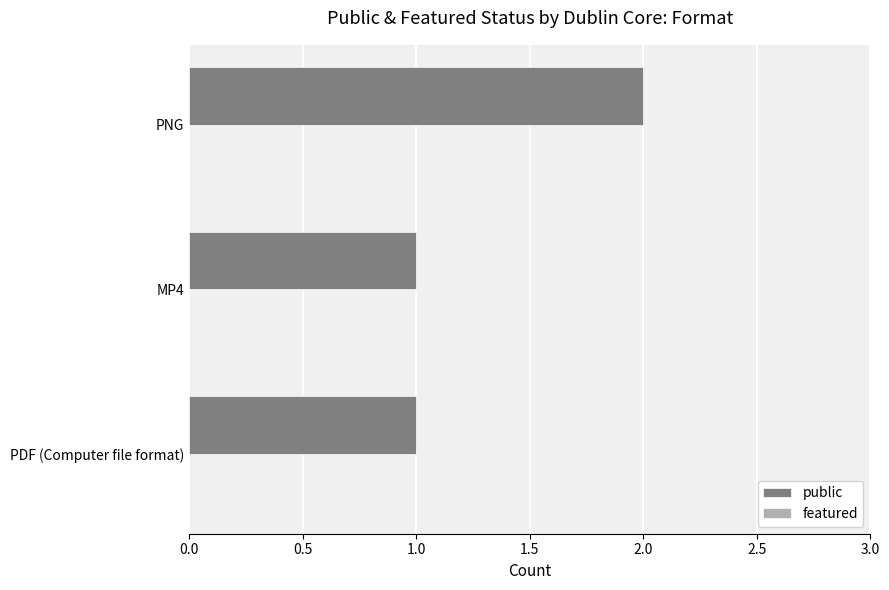

Which label corresponds to the largest value in the chart?

PNG